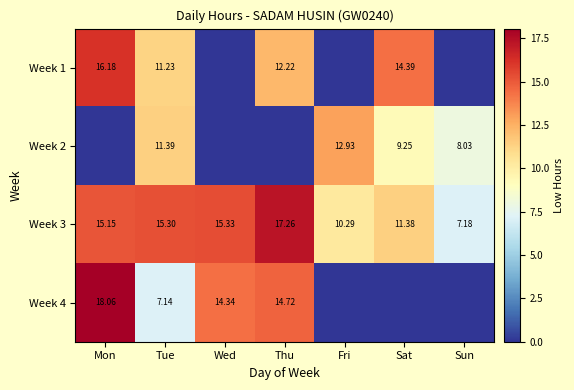

Which category has the highest value in the Week 3 series?

Thu